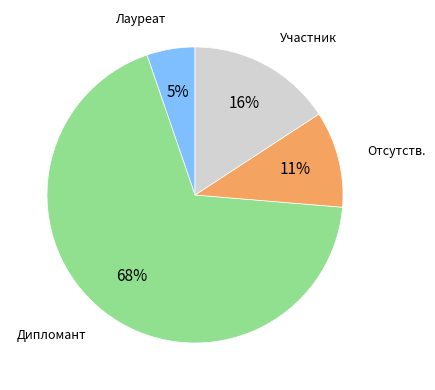

Is there any slice that represents more than half of the pie?

Yes